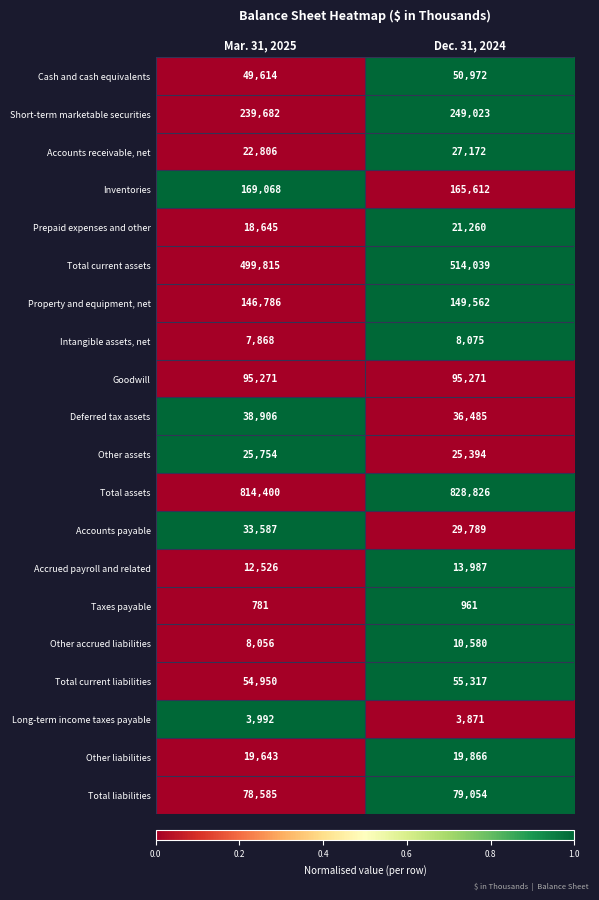

Rank the series by their maximum value, from highest to lowest.

Total assets, Total current assets, Short-term marketable securities, Inventories, Property and equipment, net, Goodwill, Total liabilities, Total current liabilities, Cash and cash equivalents, Deferred tax assets, Accounts payable, Accounts receivable, net, Other assets, Prepaid expenses and other, Other liabilities, Accrued payroll and related, Other accrued liabilities, Intangible assets, net, Long-term income taxes payable, Taxes payable